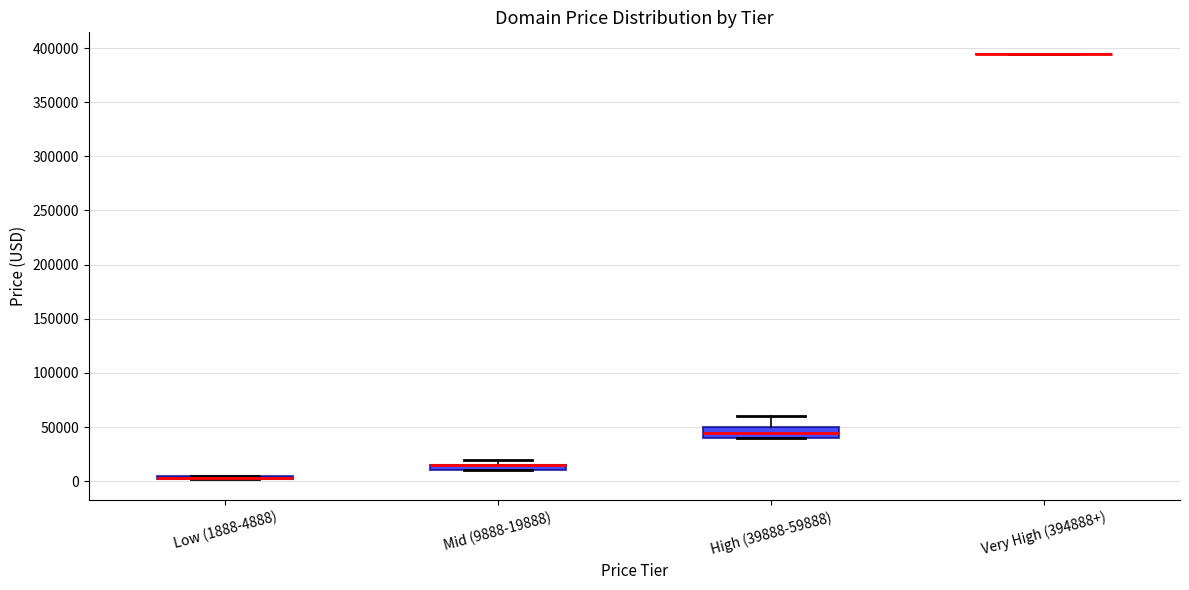

Where does the upper whisker of the box for High (39888-59888) end on the y-axis? The values are not printed on the chart, so give them approximately, as read against the axis.

60000